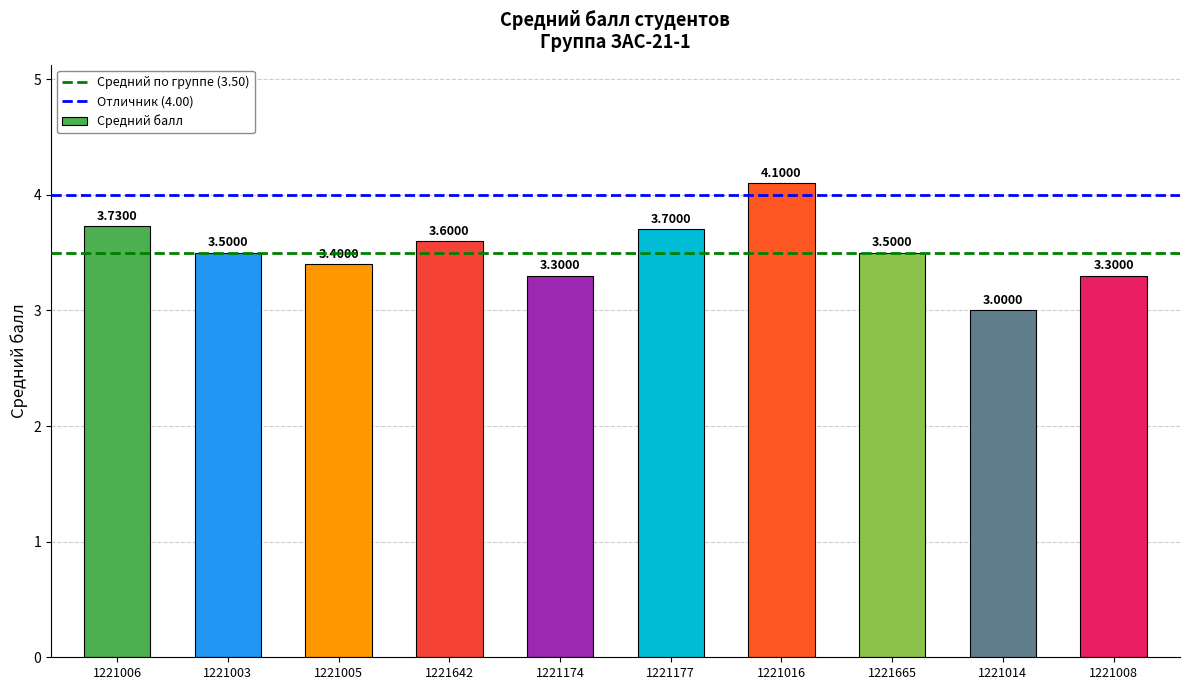

Count the number of values greater than 3.

9